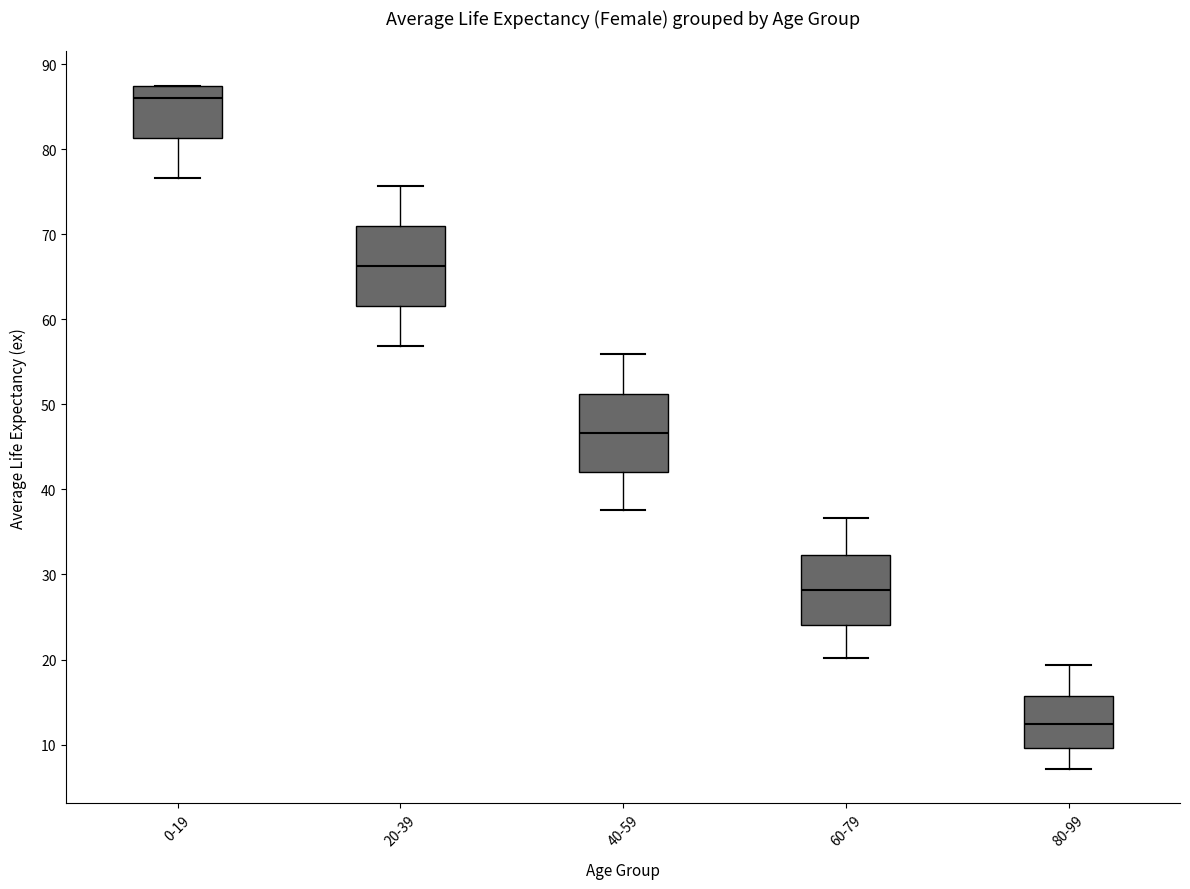

Reading left to right, transcribe this box plot: for each box, give where its median line is, the range the box spans, and where its two whiskers end, as read against the y-axis. The values are not printed on the chart, so give them approximately, as read against the axis.

0-19: median 86, box 81 to 87, whiskers 77 to 87
20-39: median 66, box 62 to 71, whiskers 57 to 76
40-59: median 47, box 42 to 51, whiskers 38 to 56
60-79: median 28, box 24 to 32, whiskers 20 to 37
80-99: median 12, box 10 to 16, whiskers 7 to 19